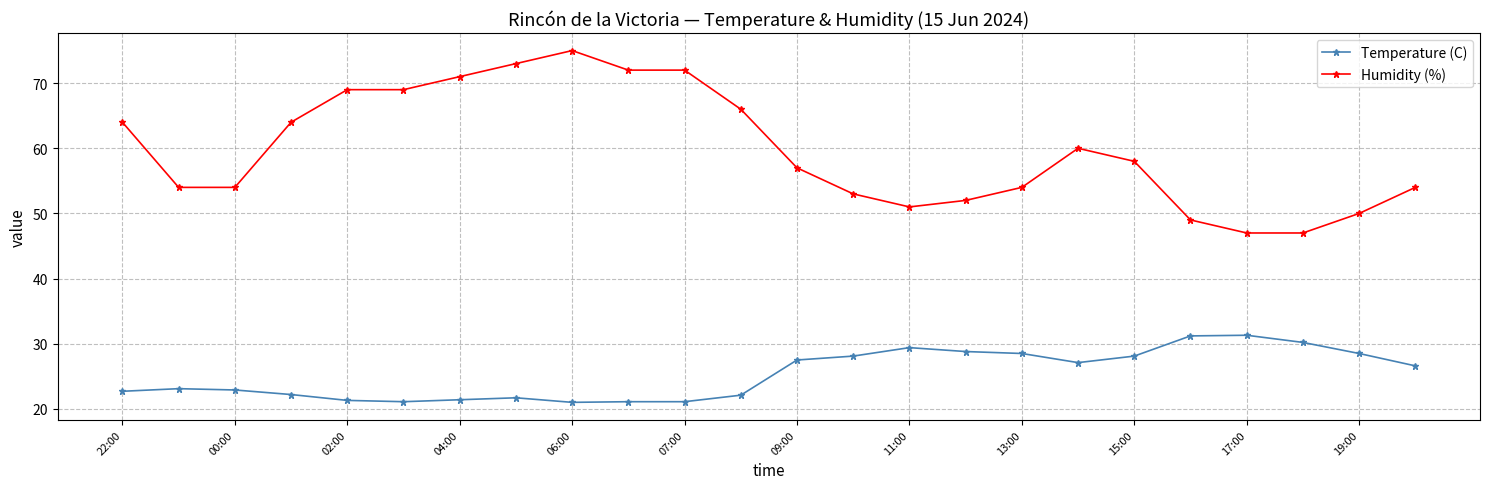

Does the chart have visible grid lines?

Yes